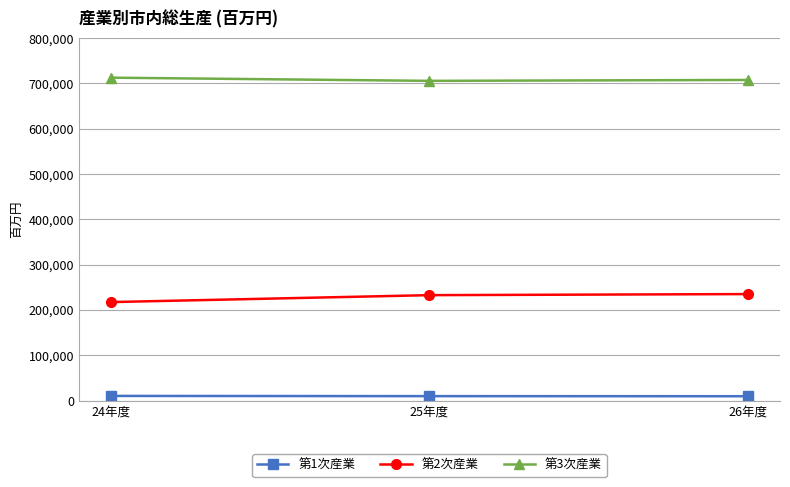

How many lines are shown in the chart?

3